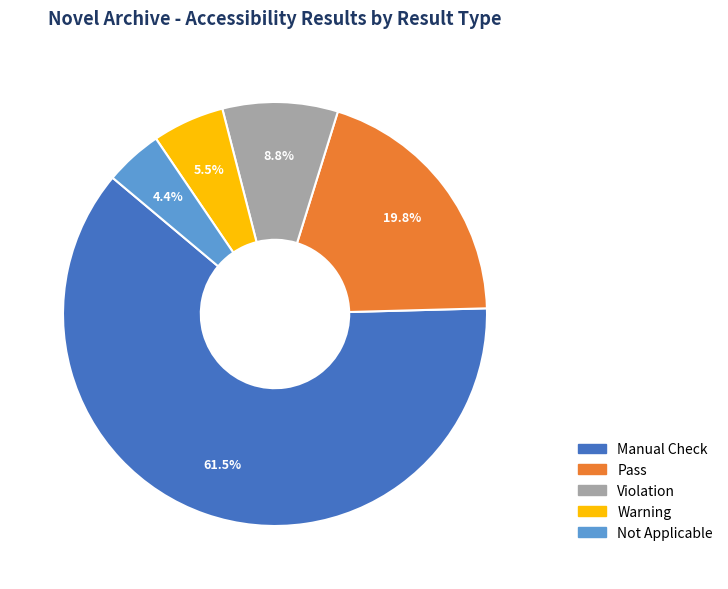

Which has a higher value, Not Applicable or Violation?

Violation